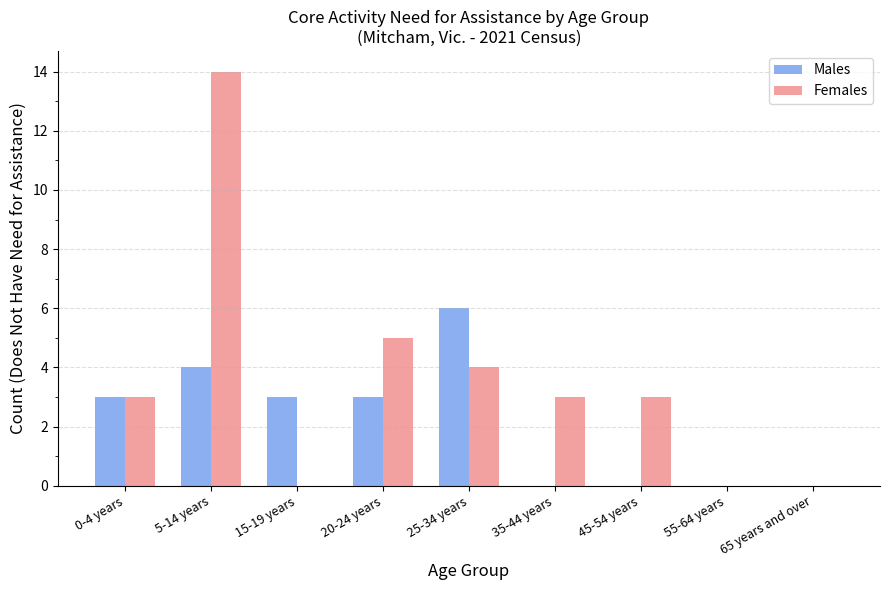

Is the value of Males at 5-14 years greater than the value of Females at 0-4 years?

Yes